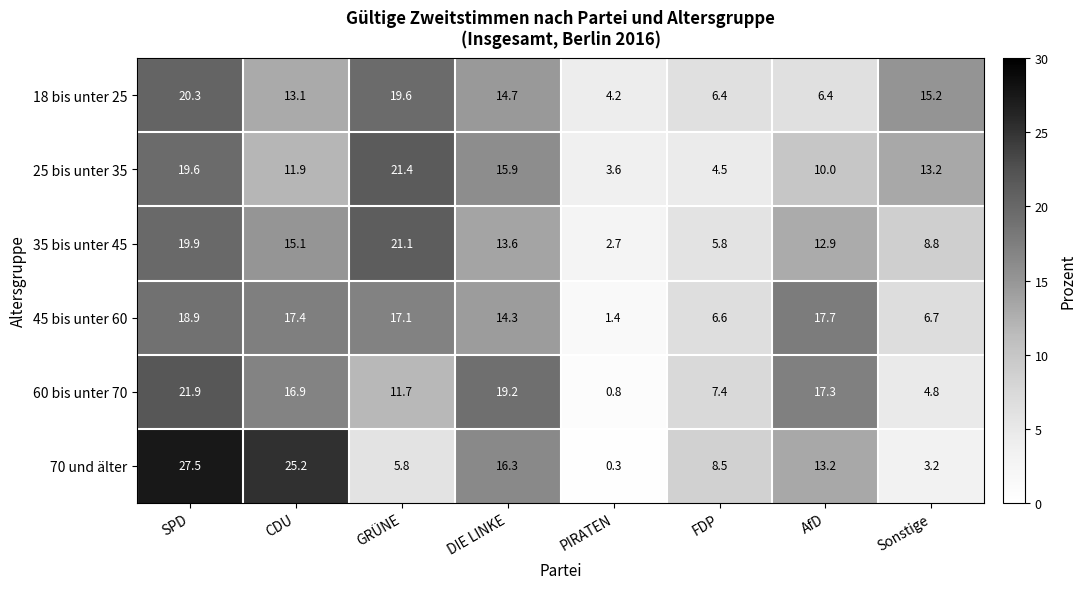

The 60 bis unter 70 series shows 4.8 at Sonstige. True or false?

True